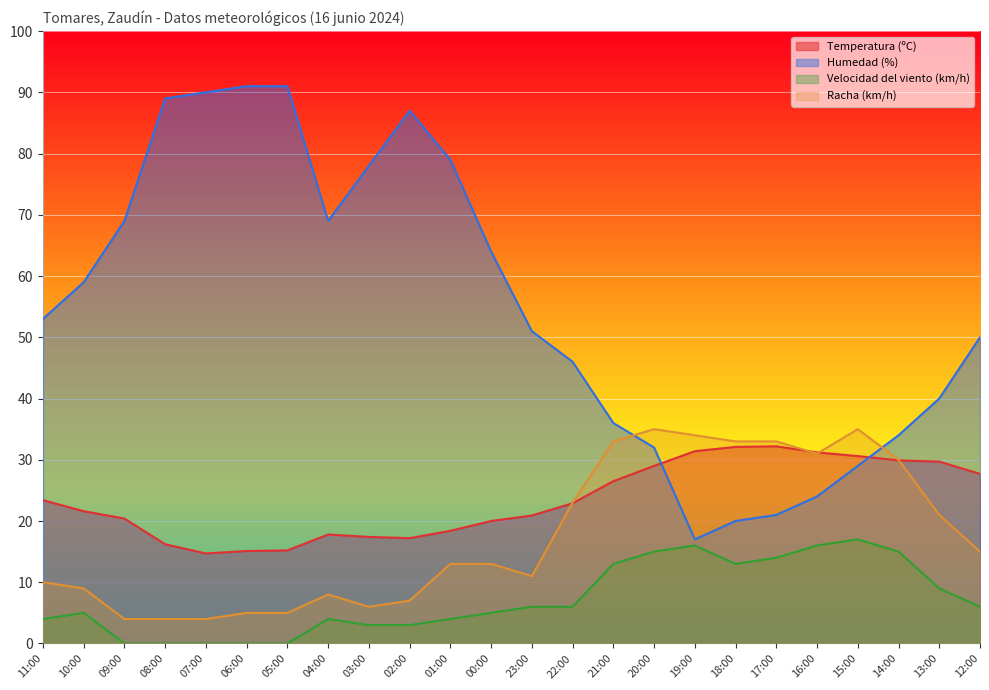

Which series has the largest total across all categories?

Humedad (%)